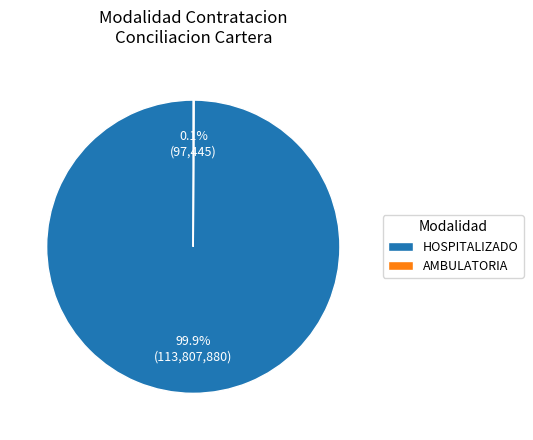

Which category has the biggest portion of the pie?

HOSPITALIZADO